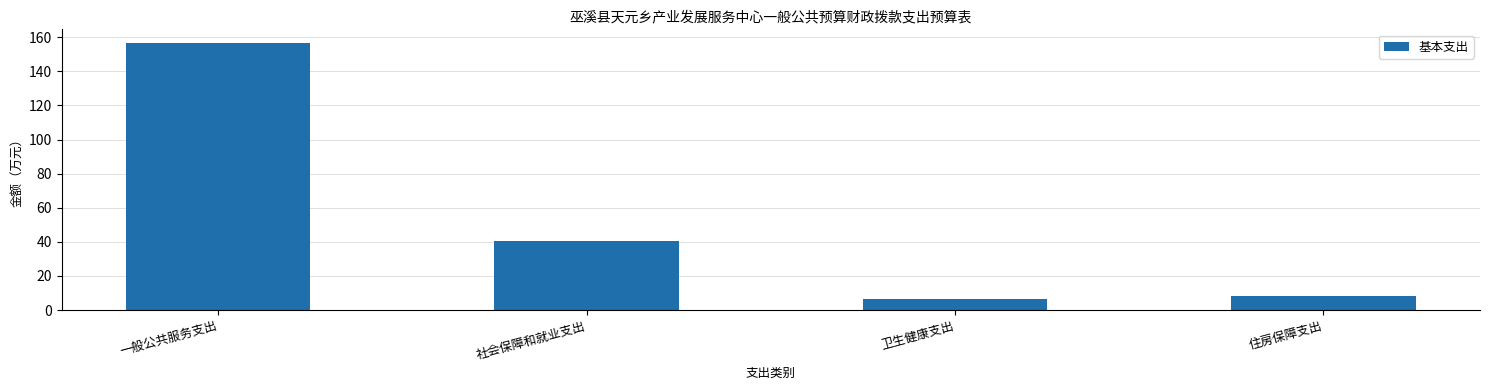

List the labels in order of value, smallest first.

卫生健康支出, 住房保障支出, 社会保障和就业支出, 一般公共服务支出